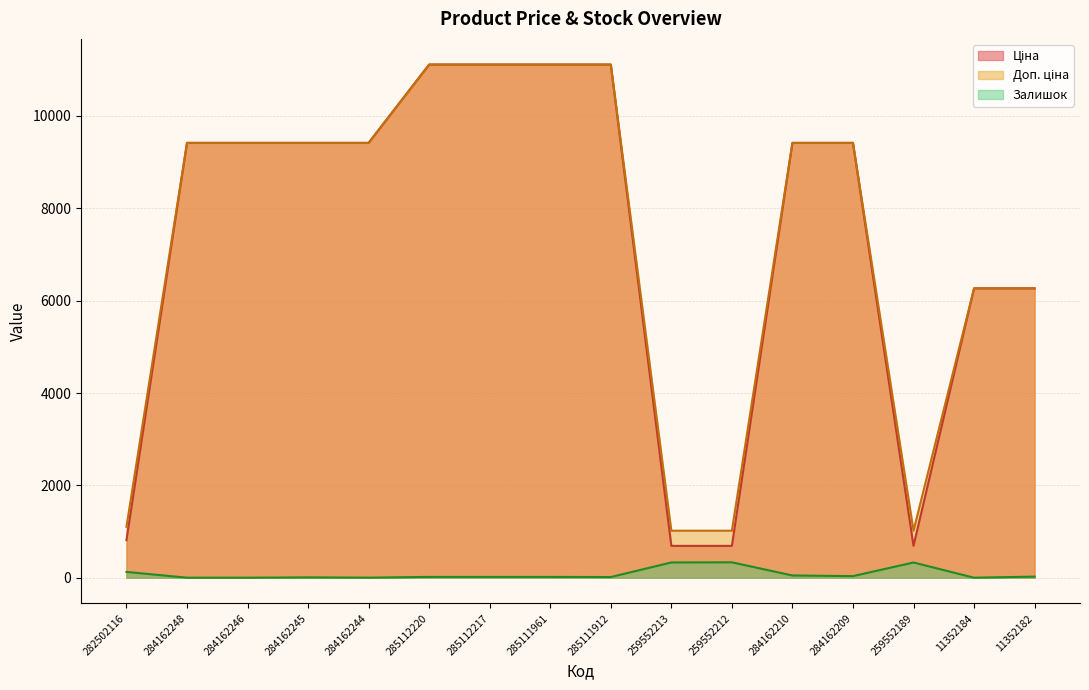

What is the sum of the Залишок values at 284162248 and 284162210?

48.0